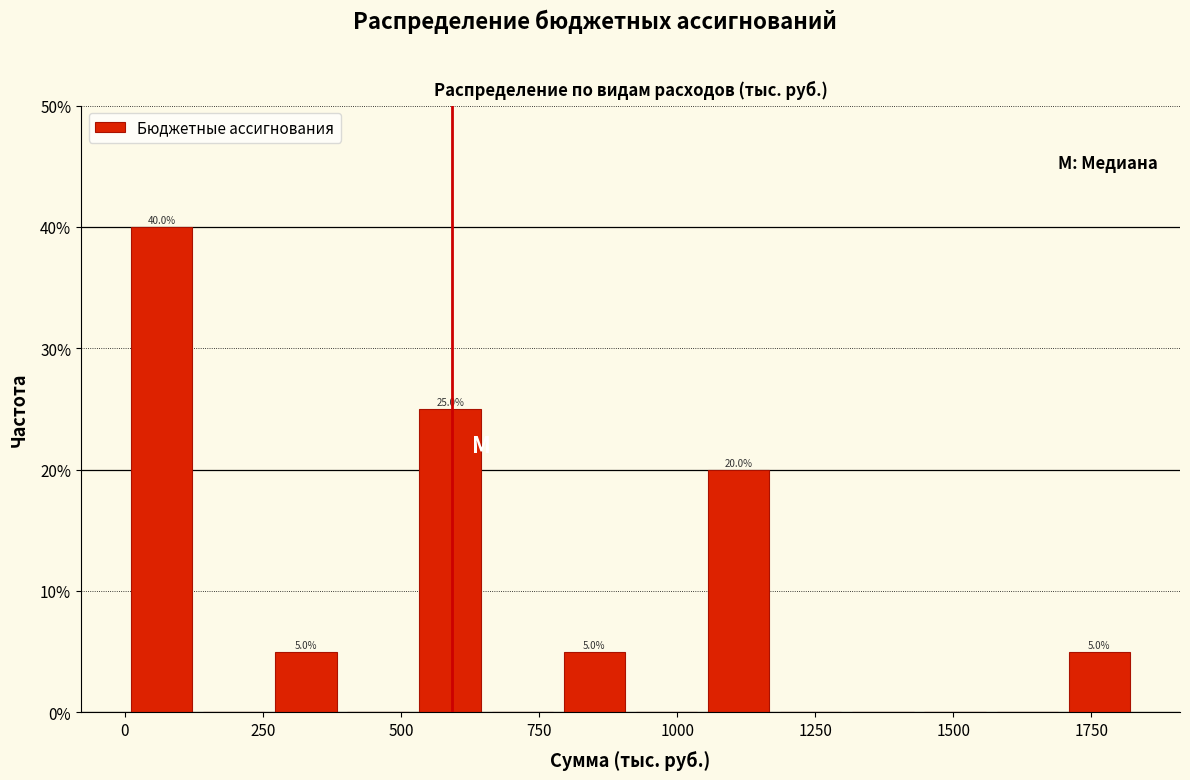

Around what value on the x-axis is the tallest bar? Give the approximate position of its centre, as read against the axis.

50